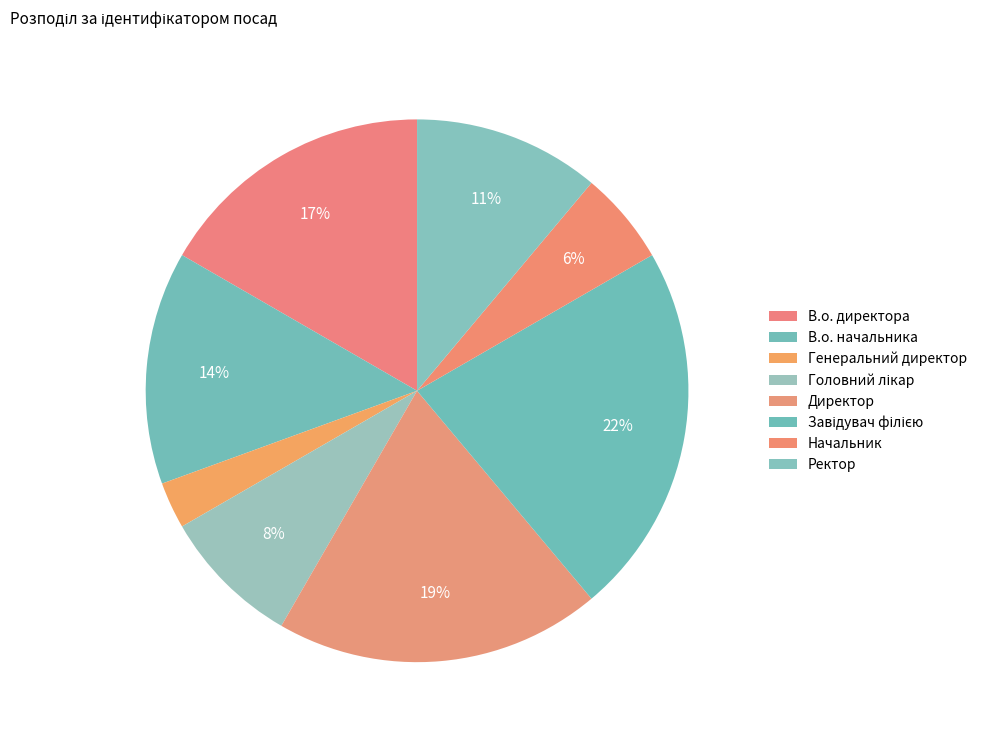

Rank the categories by value from highest to lowest.

Завідувач філією, Директор, В.о. директора, В.о. начальника, Ректор, Головний лікар, Начальник, Генеральний директор